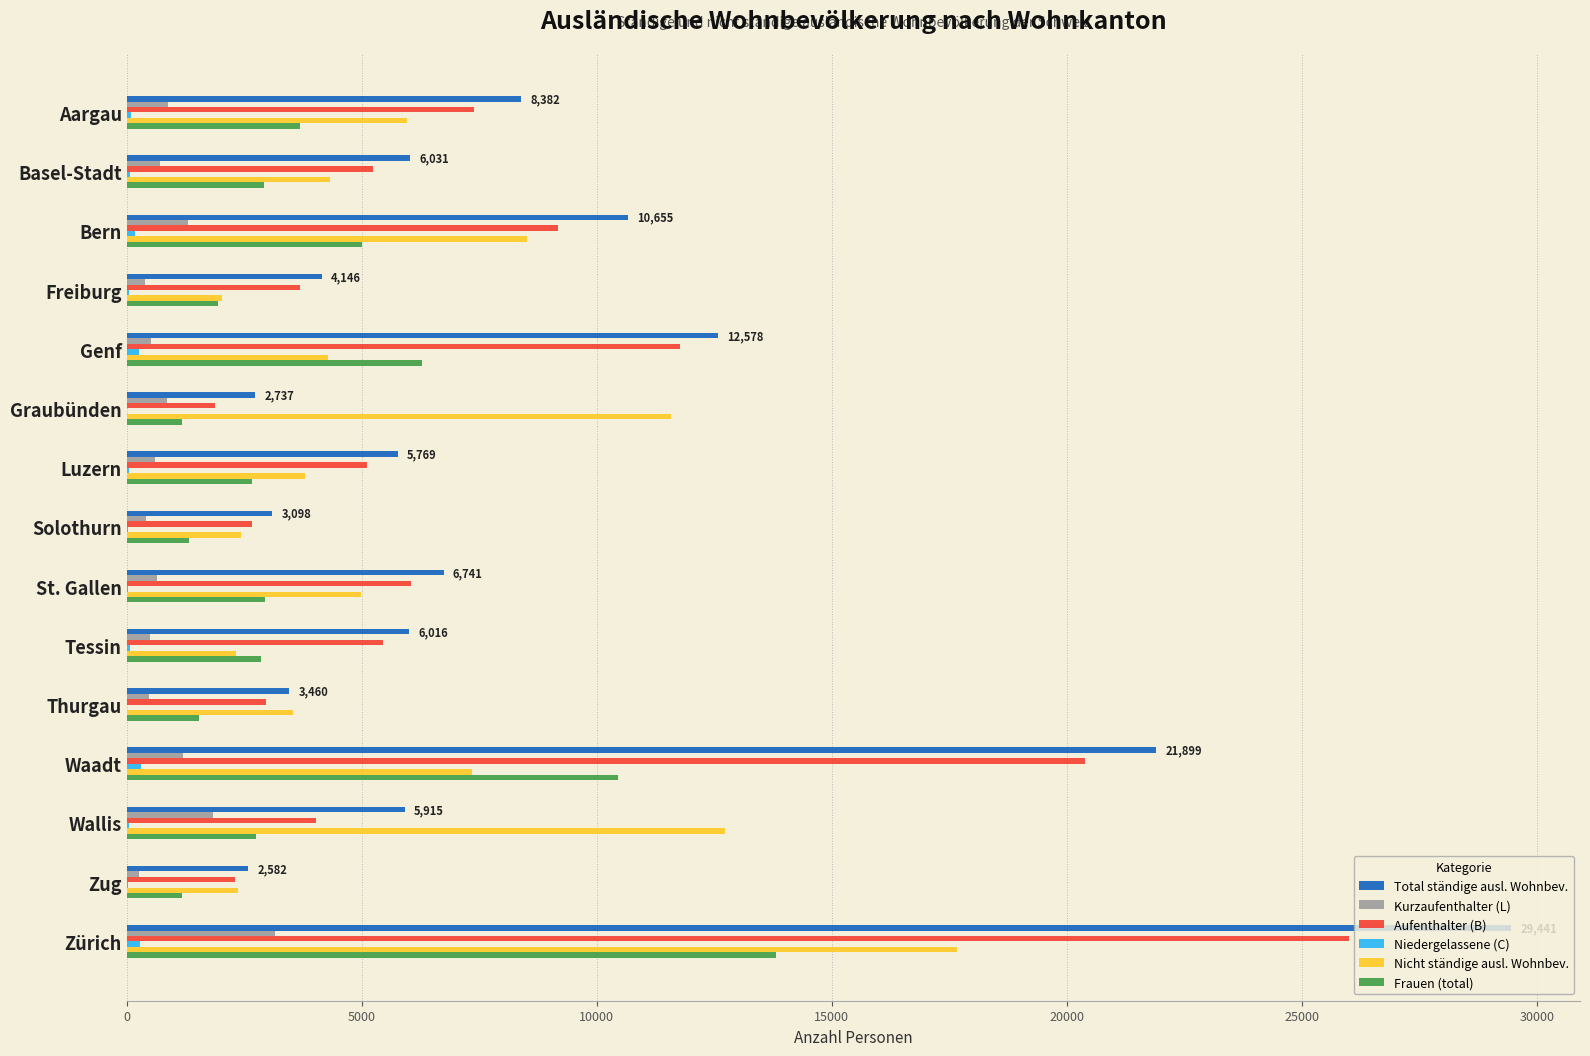

True or false: Frauen (total) has a value of 17240 at Waadt.

False